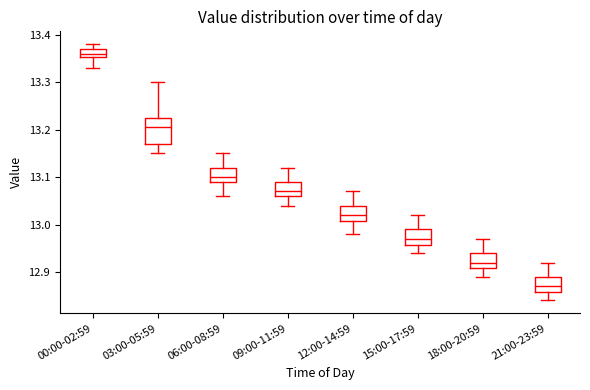

Reading left to right, read every box against the y-axis: the position of its median line, the range the box covers, and the ends of its whiskers. The values are not printed on the chart, so give them approximately, as read against the axis.

00:00-02:59: median 13.36, box 13.35 to 13.37, whiskers 13.33 to 13.38
03:00-05:59: median 13.21, box 13.17 to 13.23, whiskers 13.15 to 13.30
06:00-08:59: median 13.10, box 13.09 to 13.12, whiskers 13.06 to 13.15
09:00-11:59: median 13.07, box 13.06 to 13.09, whiskers 13.04 to 13.12
12:00-14:59: median 13.02, box 13.01 to 13.04, whiskers 12.98 to 13.07
15:00-17:59: median 12.97, box 12.96 to 12.99, whiskers 12.94 to 13.02
18:00-20:59: median 12.92, box 12.91 to 12.94, whiskers 12.89 to 12.97
21:00-23:59: median 12.87, box 12.86 to 12.89, whiskers 12.84 to 12.92